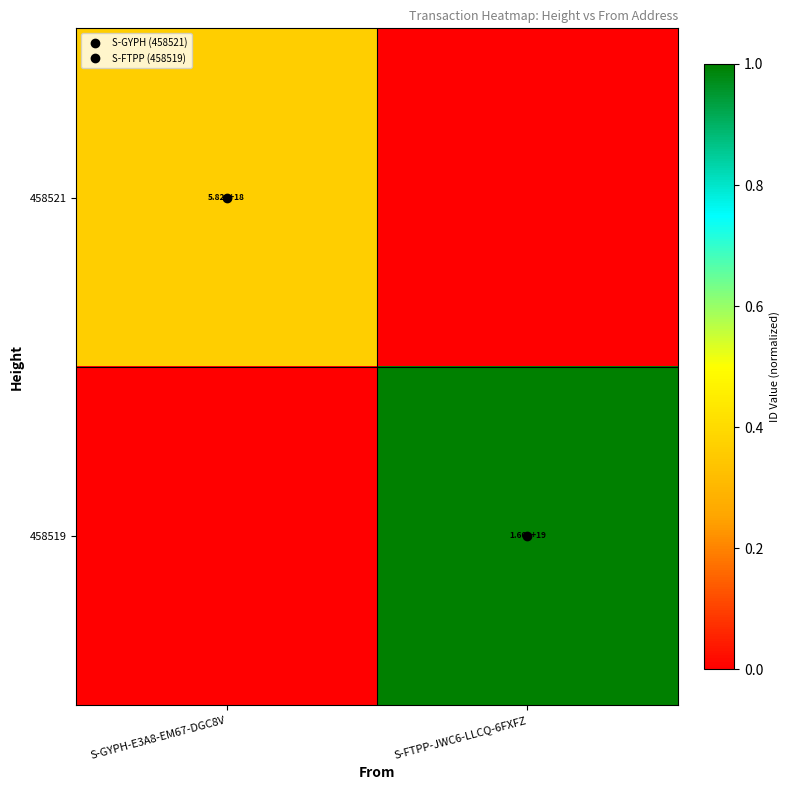

Is it true that 458521 equals 0.2 at S-GYPH-E3A8-EM67-DGC8V?

False